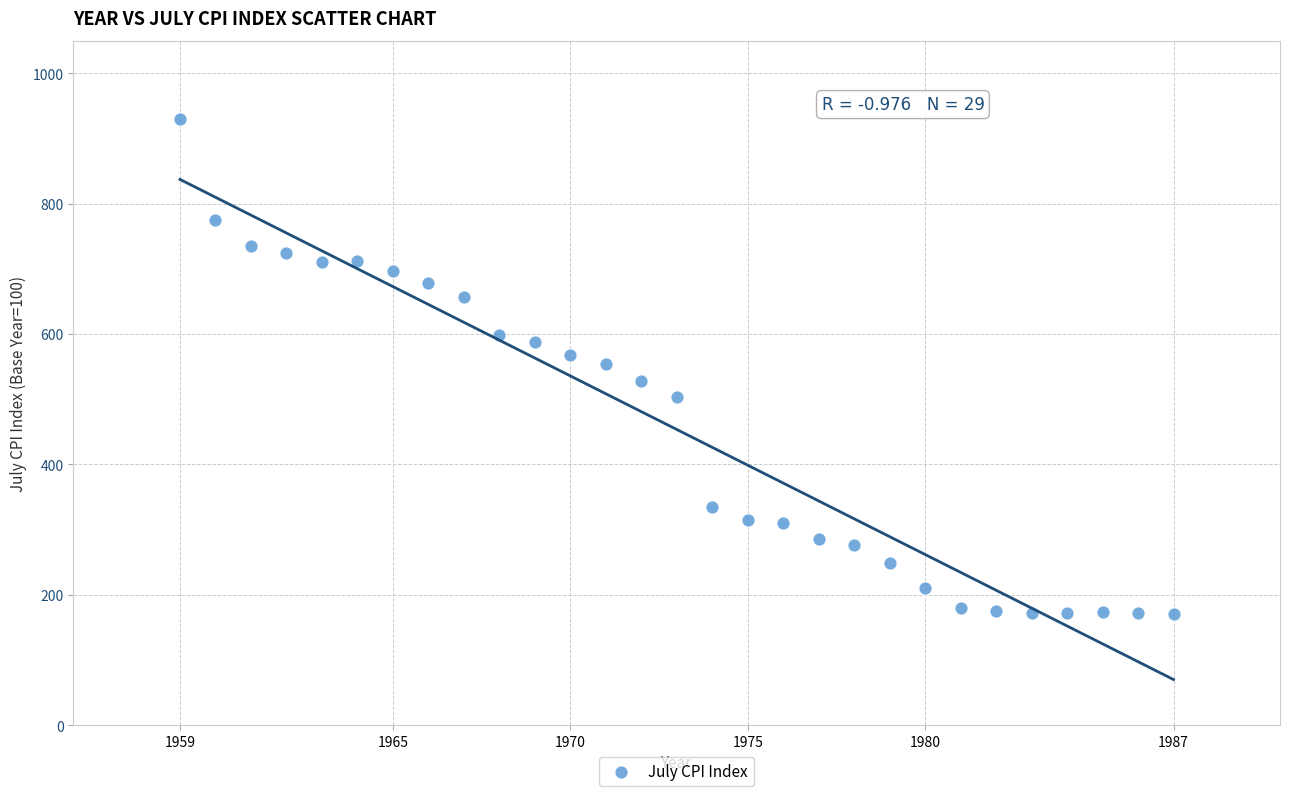

What is the range of X values (max minus min)?

28.0